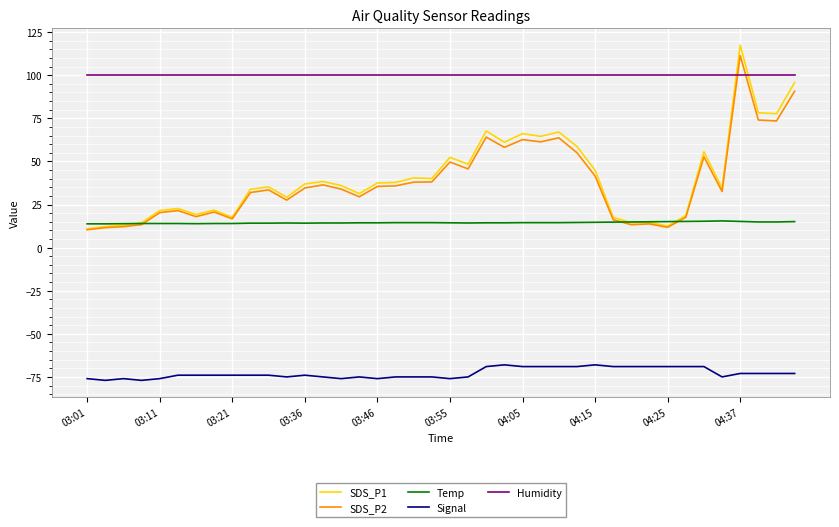

True or false: SDS_P2 has more than 2 interior local peaks.

True